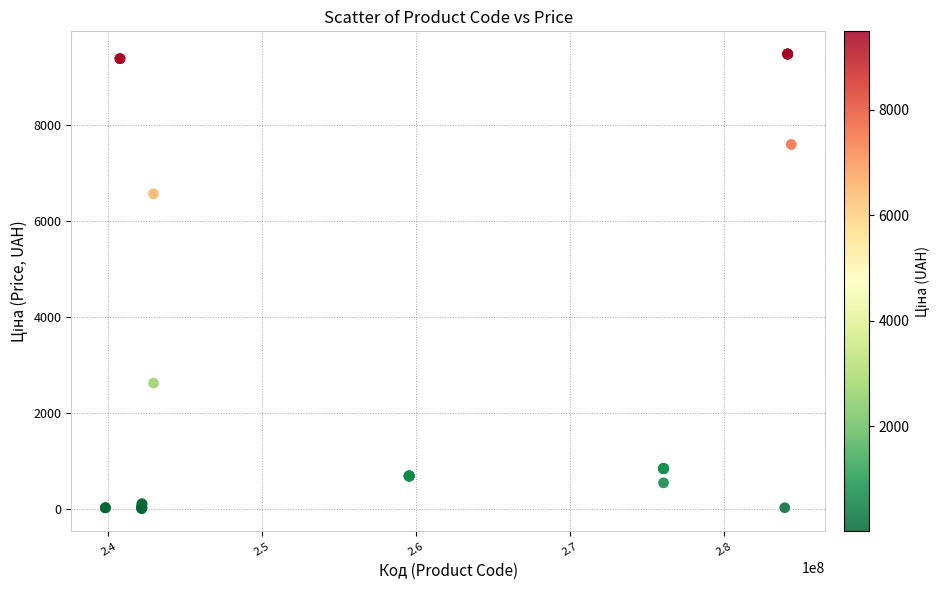

What Y value in the scatter plot is closest to 4748?

6568.8